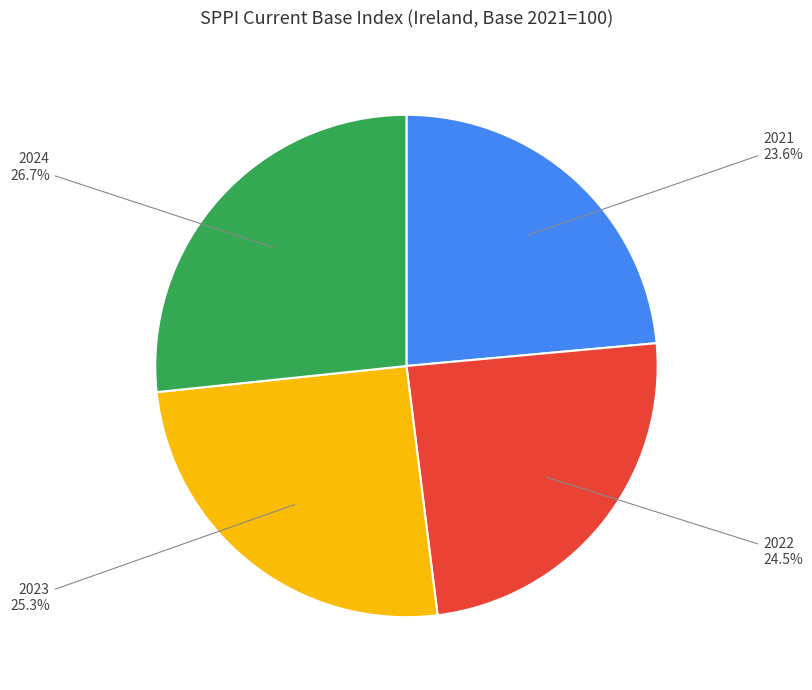

Does any single category account for the majority?

No